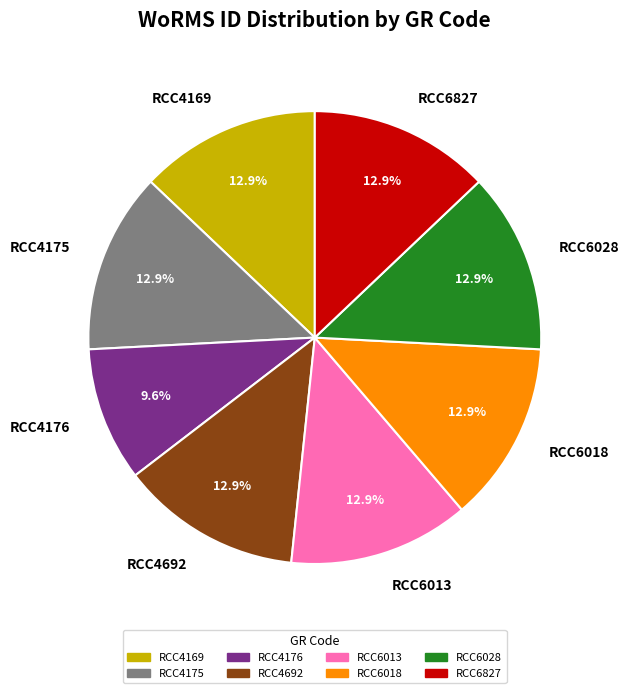

What percentage is the RCC4169 slice, to the nearest percent?

13%